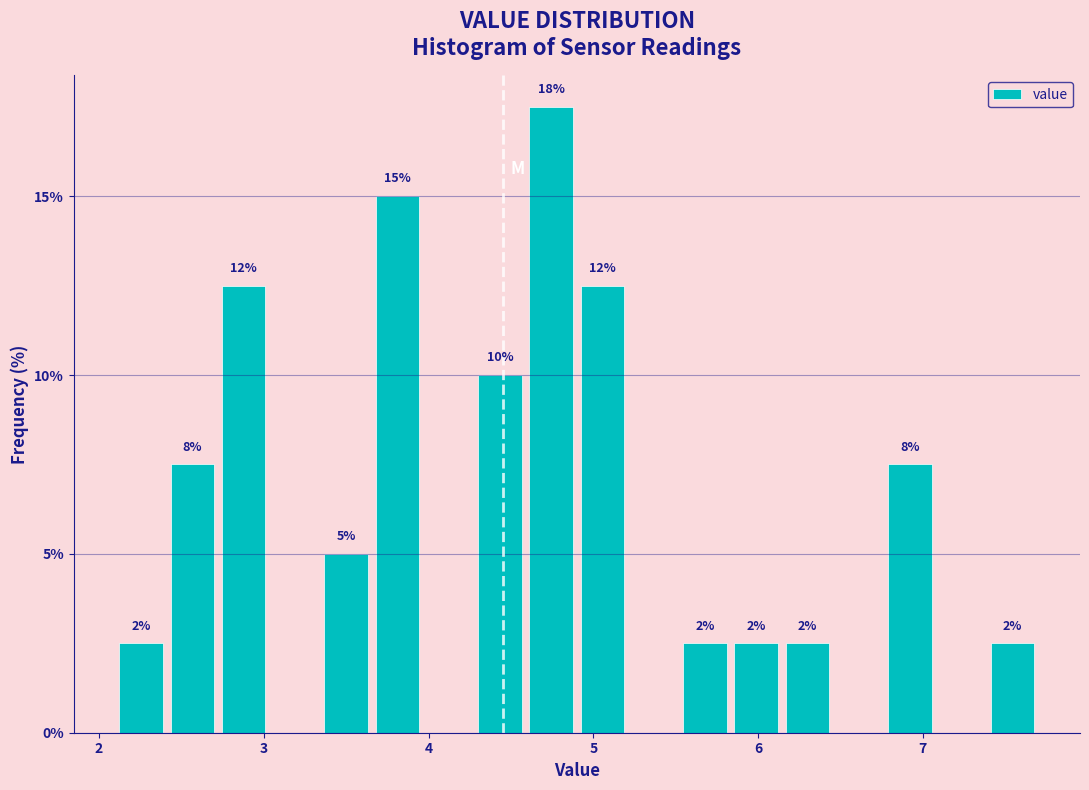

Read against the x-axis, roughly where is the centre of the tallest bar?

4.7